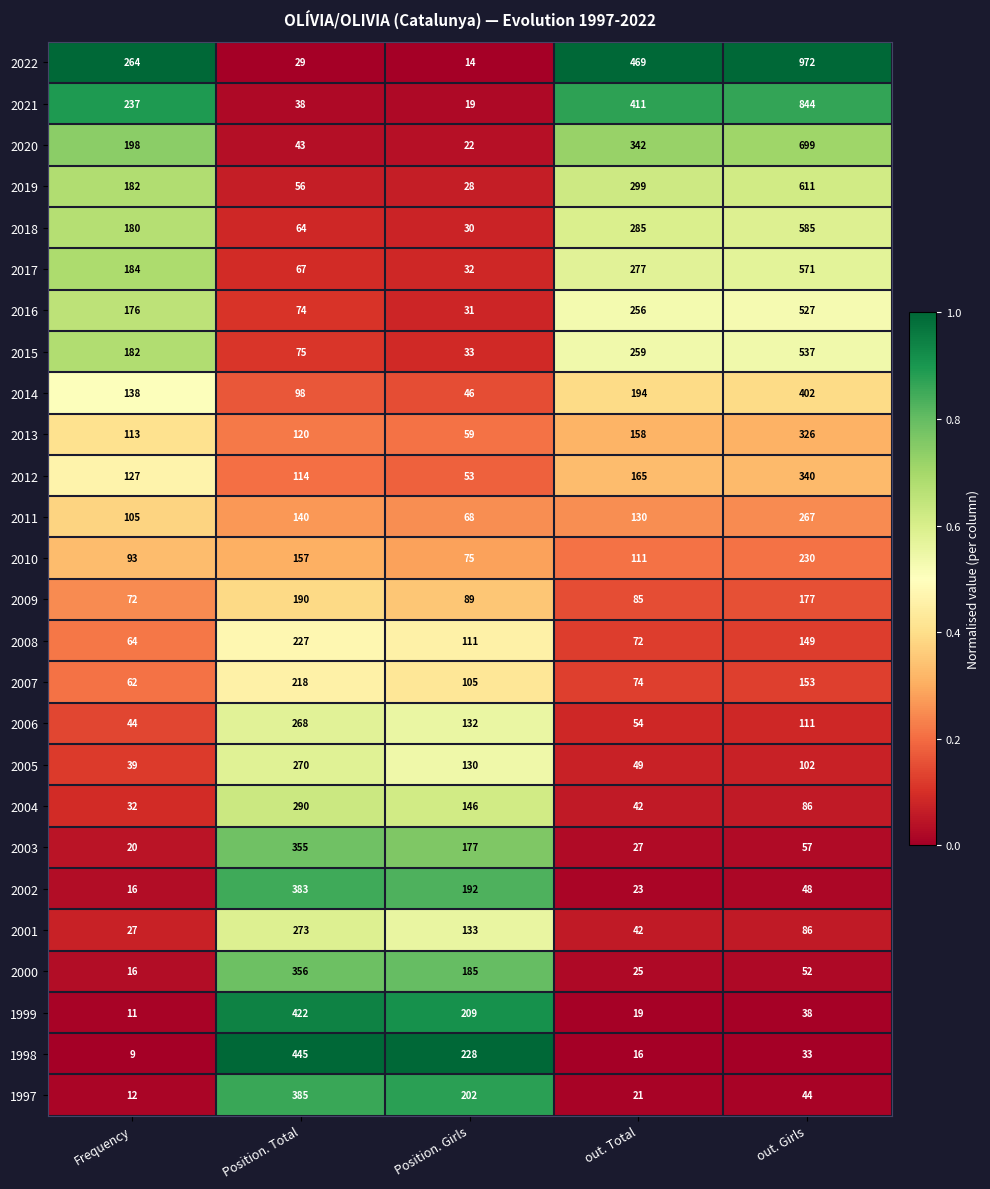

At which category is the sum across all series the highest?

out. Girls